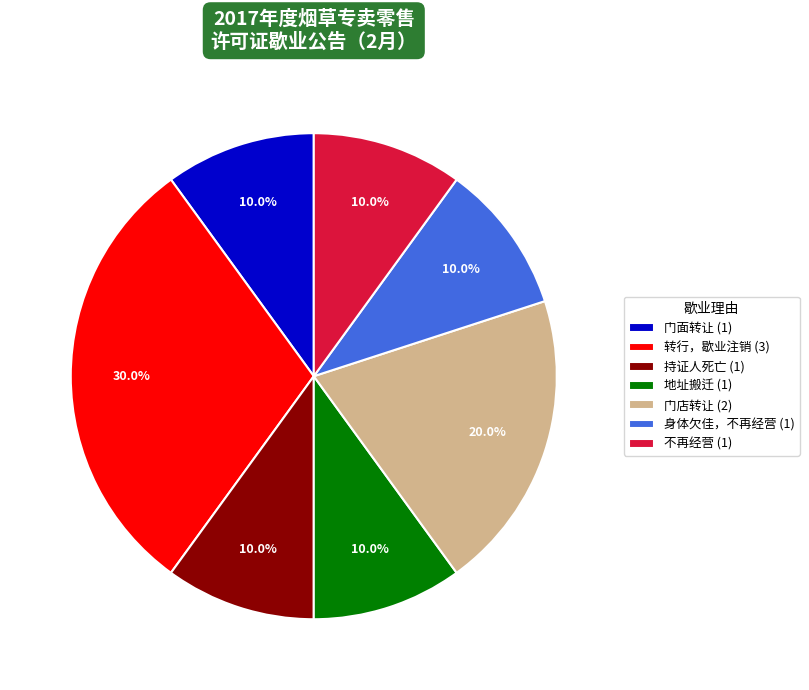

What percentage is the 不再经营 slice, to the nearest percent?

10%